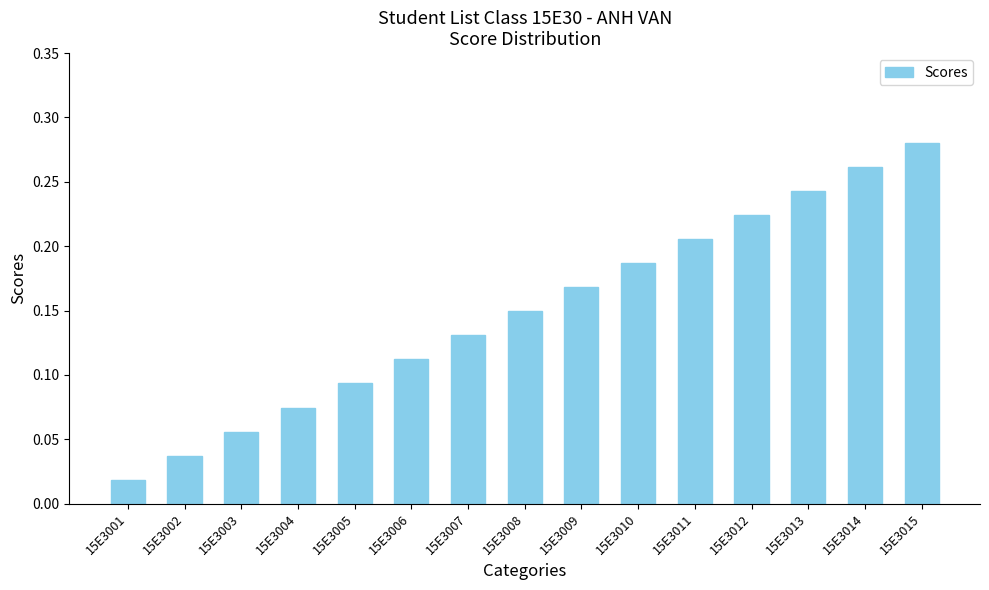

Where is the data nearest to the value 0?

15E3001